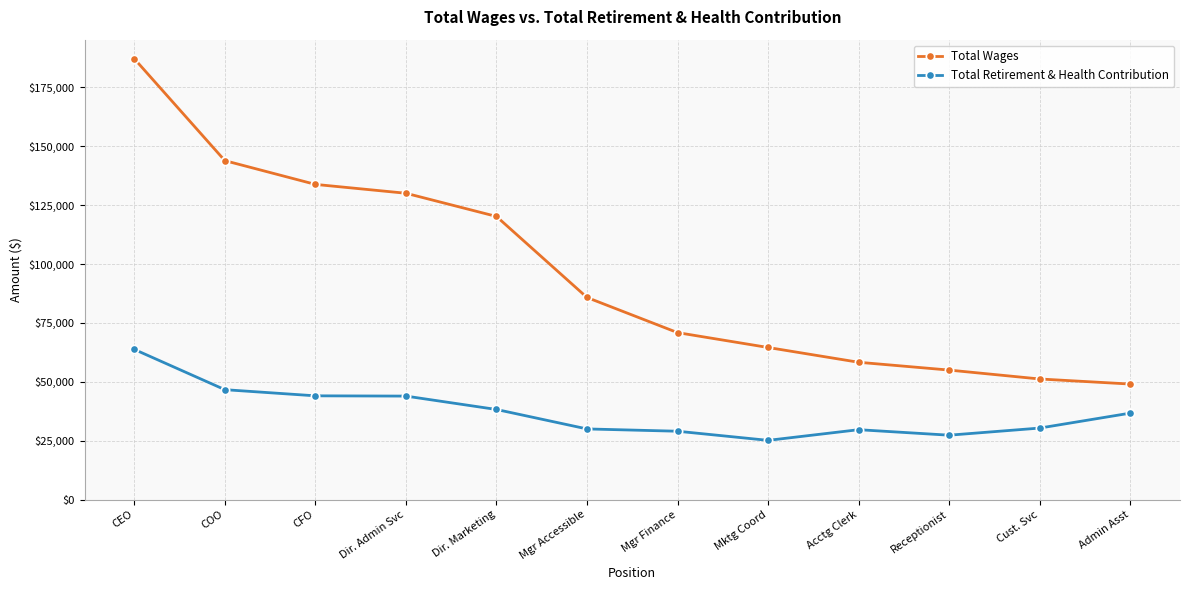

What is the sum of the Total Wages values at Mgr Accessible and Dir. Admin Svc?

215858